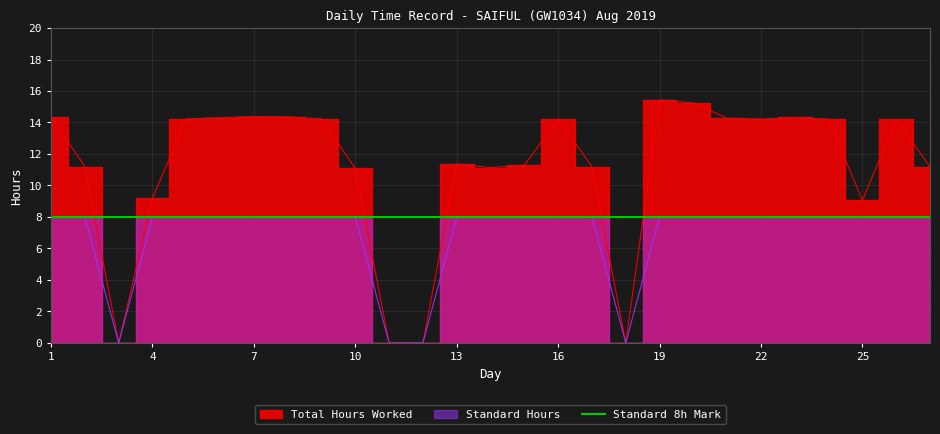

What is the value of the Standard Hours point at the 17th from the left?

8.0